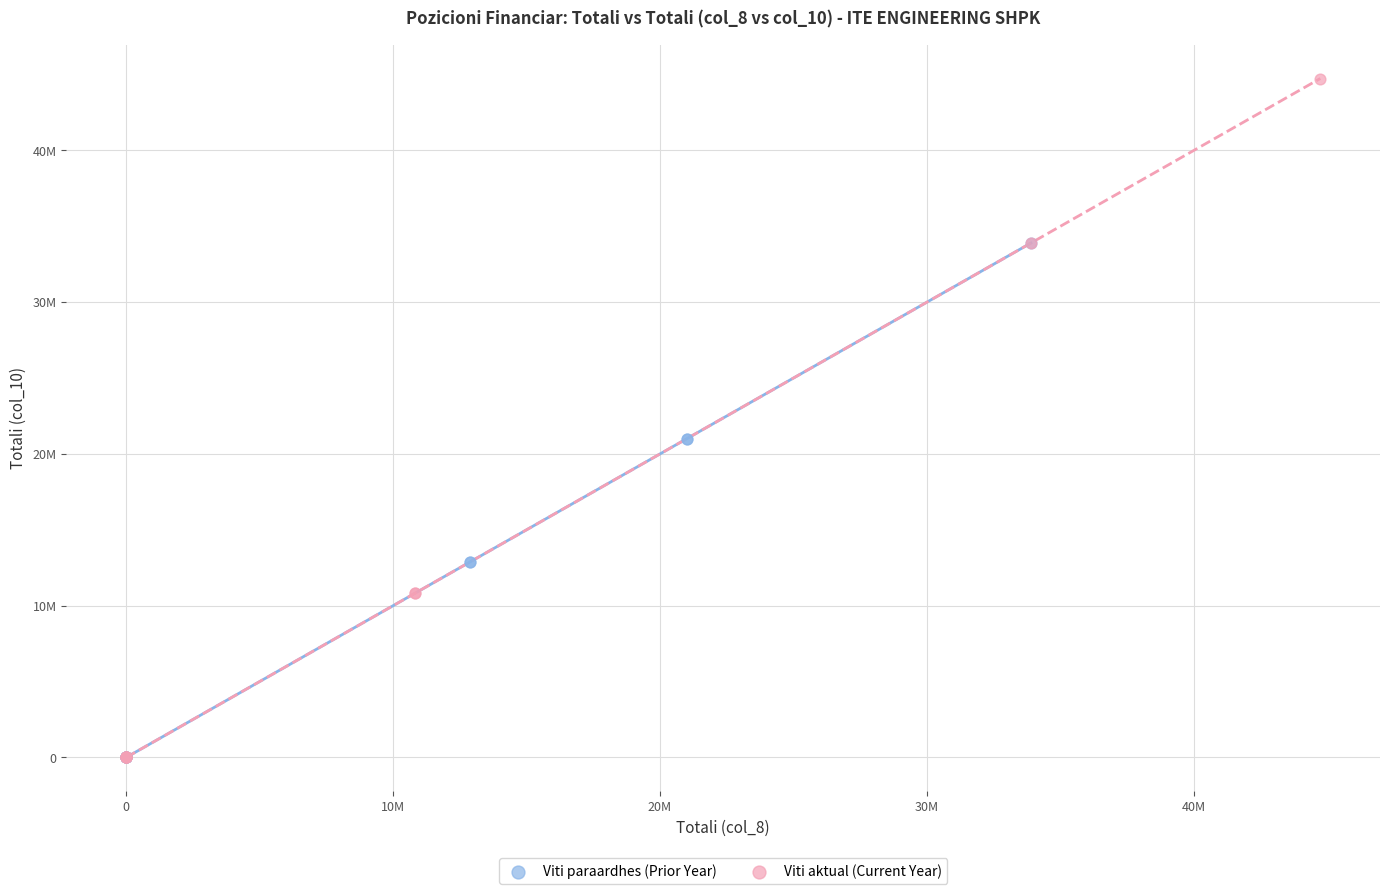

Which series has the largest Y range (max minus min)?

Viti aktual (Current Year)